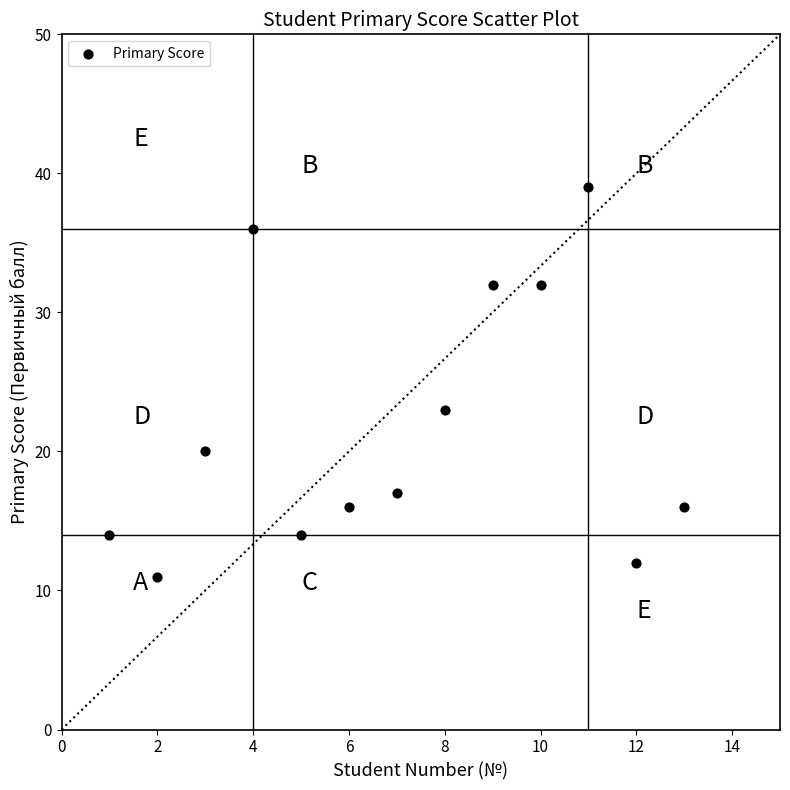

What is the range of X values (max minus min)?

12